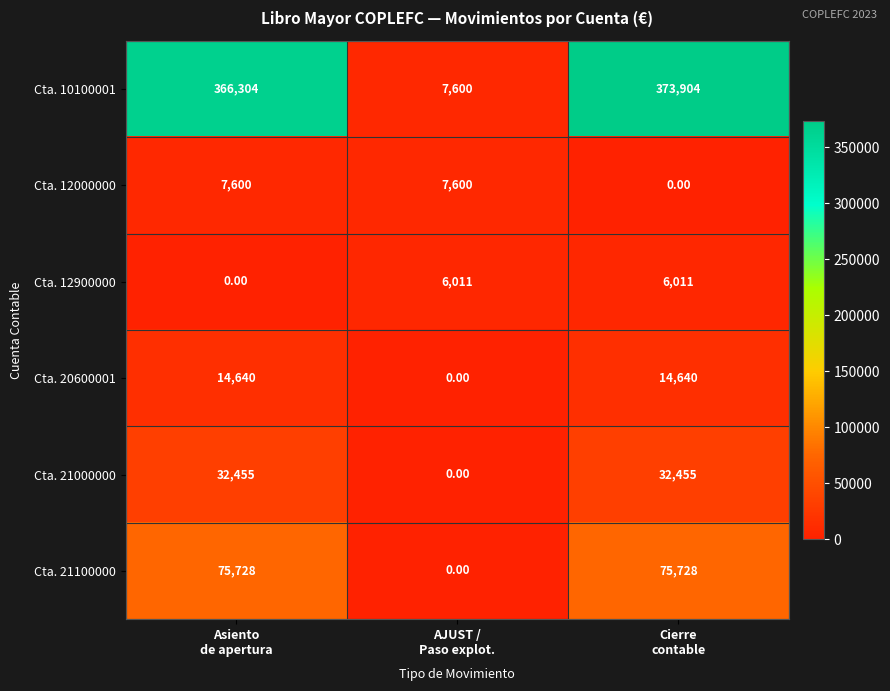

At how many categories does at least one series exceed 232157?

2